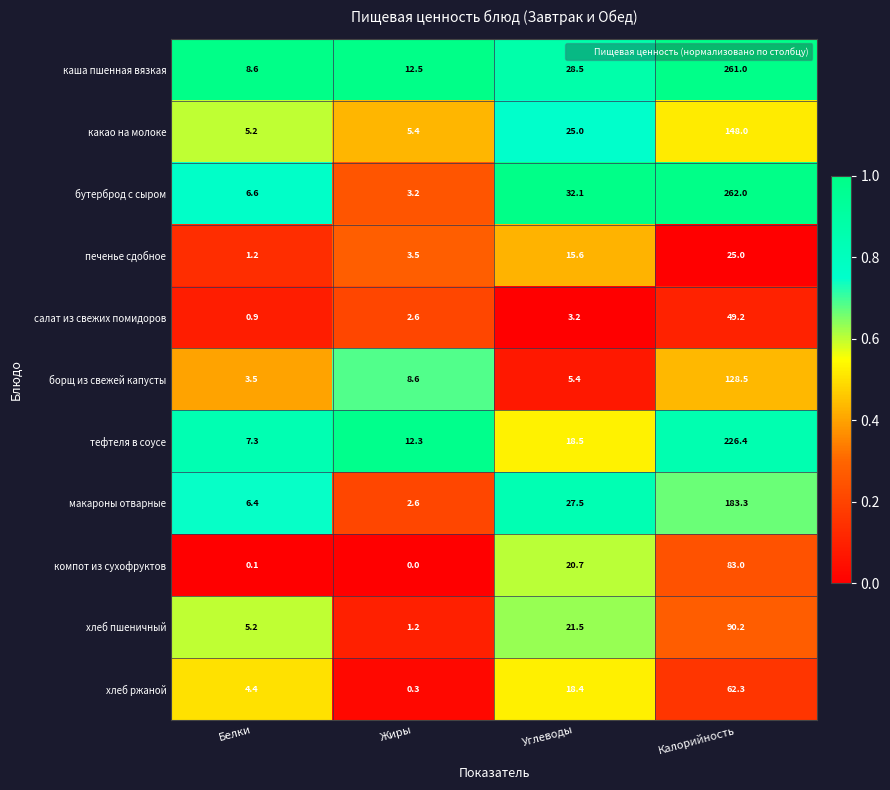

What is the lowest value of the борщ из свежей капусты series?

3.5